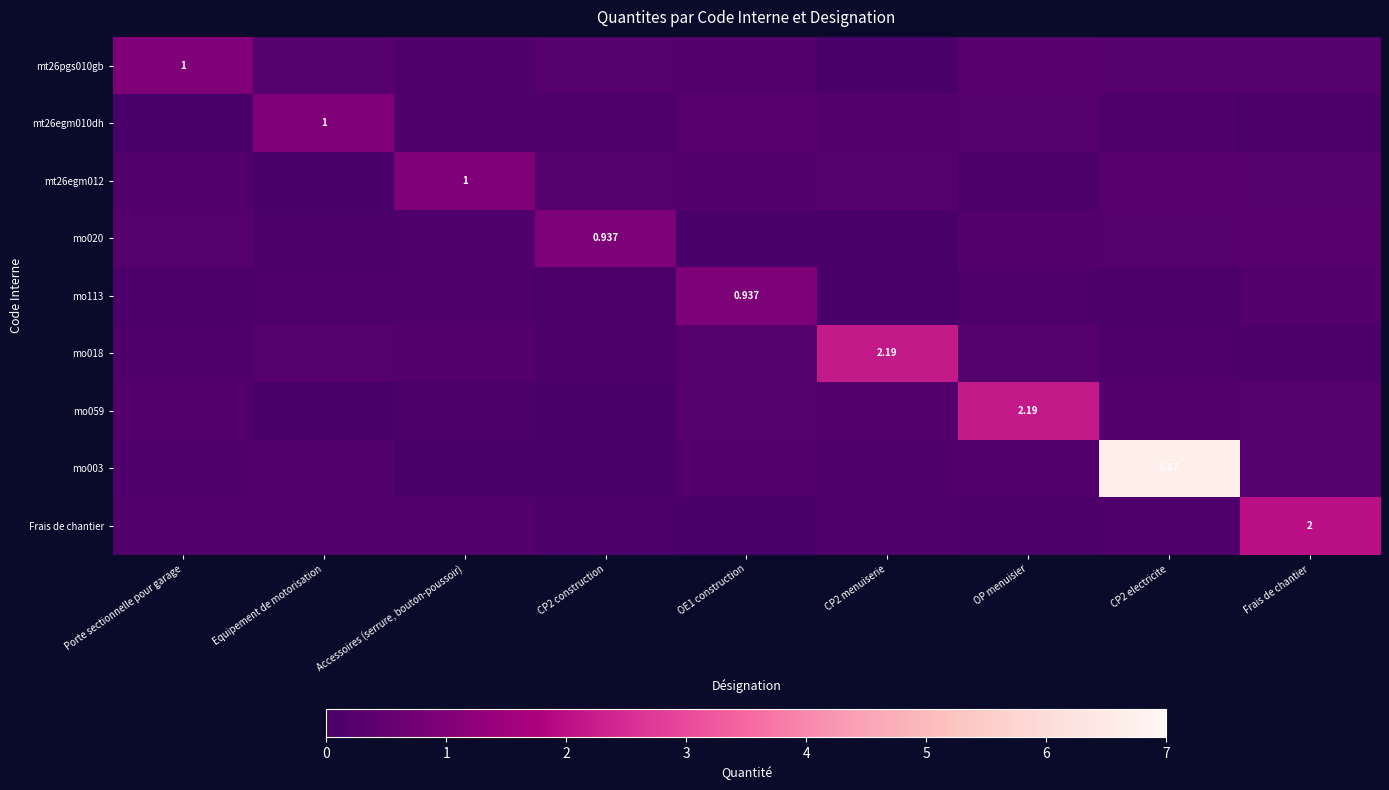

Which category has the highest value in the mo020 series?

CP2 construction